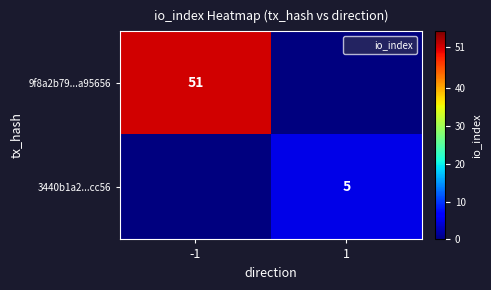

Is it true that 9f8a2b79...a95656 equals 15 at -1?

False